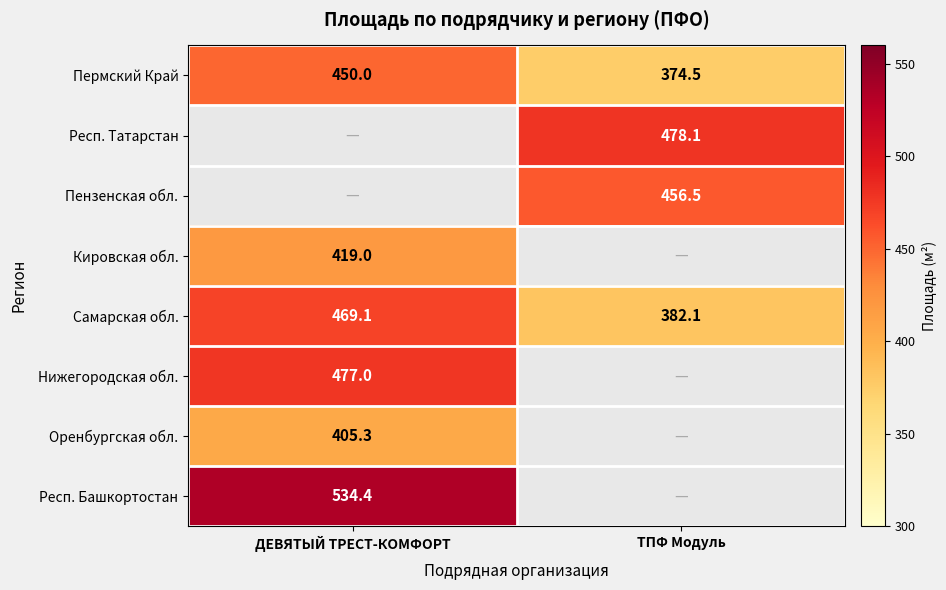

Is it true that Оренбургская обл. equals 167.3 at ДЕВЯТЫЙ ТРЕСТ-КОМФОРТ?

False